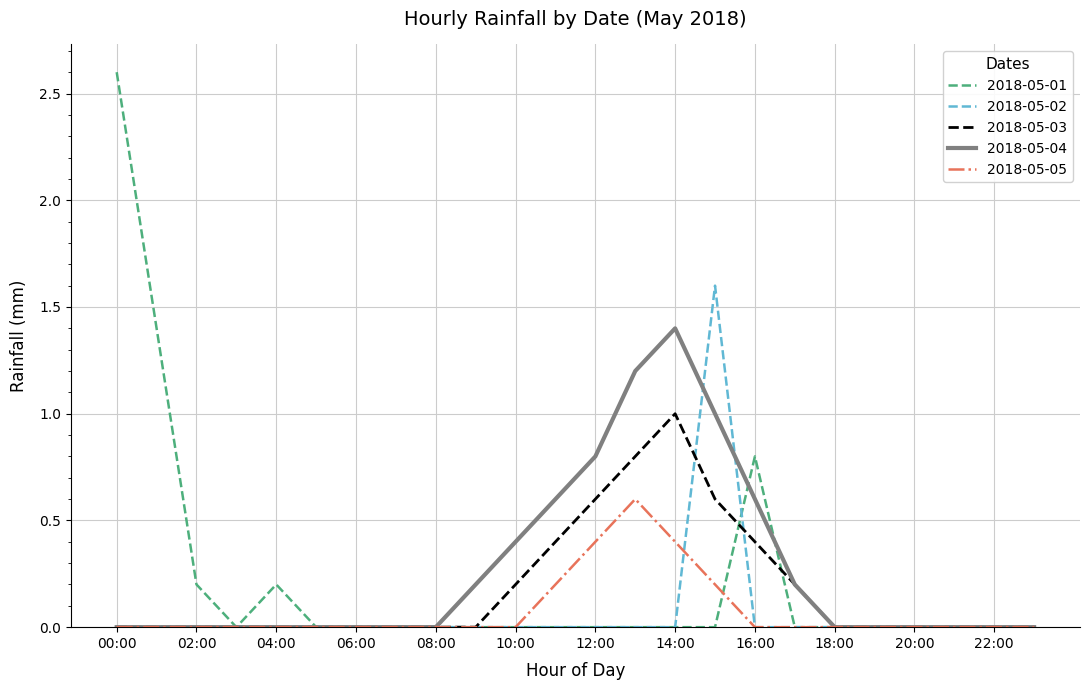

What is the sum of all 2018-05-05 values?

1.8